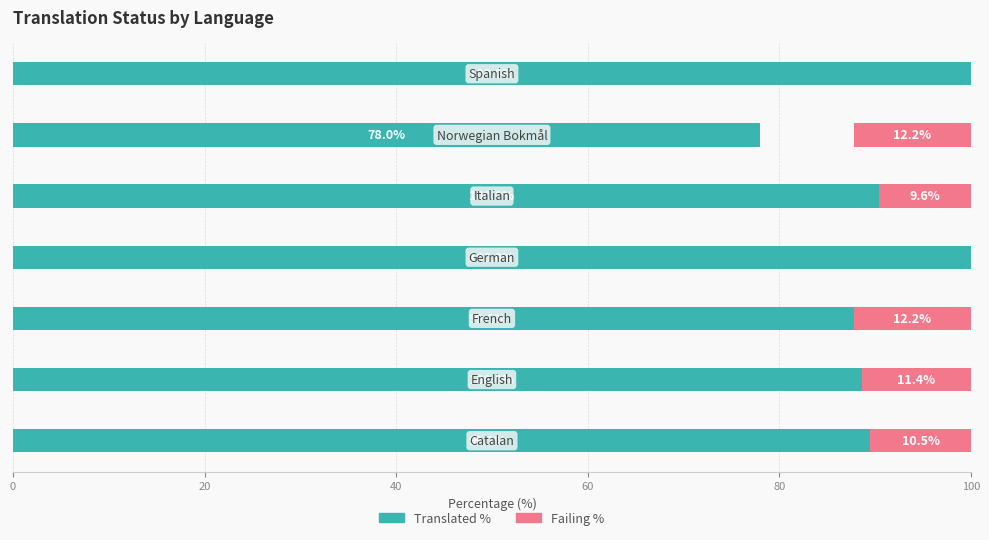

How many values in Failing % are above zero?

5